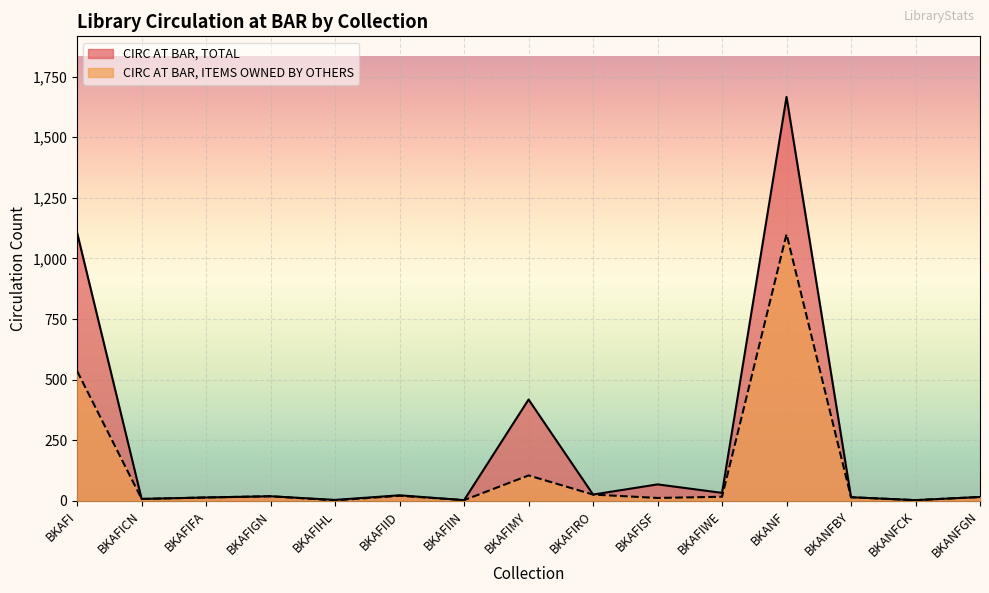

Rank the categories by CIRC AT BAR, TOTAL value from highest to lowest.

BKANF, BKAFI, BKAFIMY, BKAFISF, BKAFIWE, BKAFIRO, BKAFIID, BKAFIGN, BKANFGN, BKANFBY, BKAFIFA, BKAFICN, BKAFIHL, BKAFIIN, BKANFCK